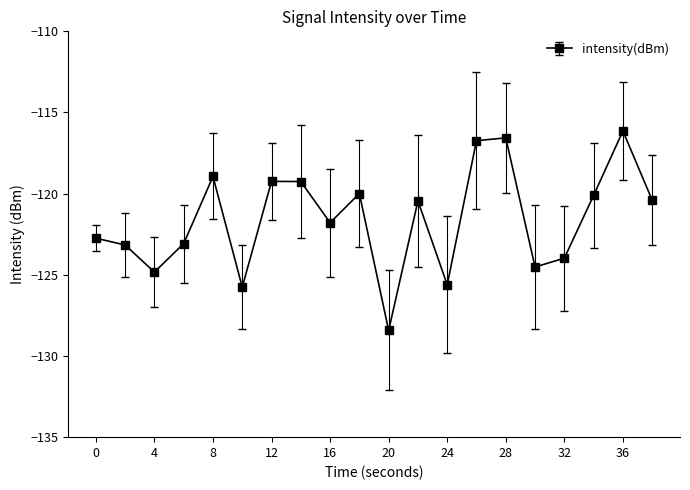

Is this an area chart (filled region under the line)?

No